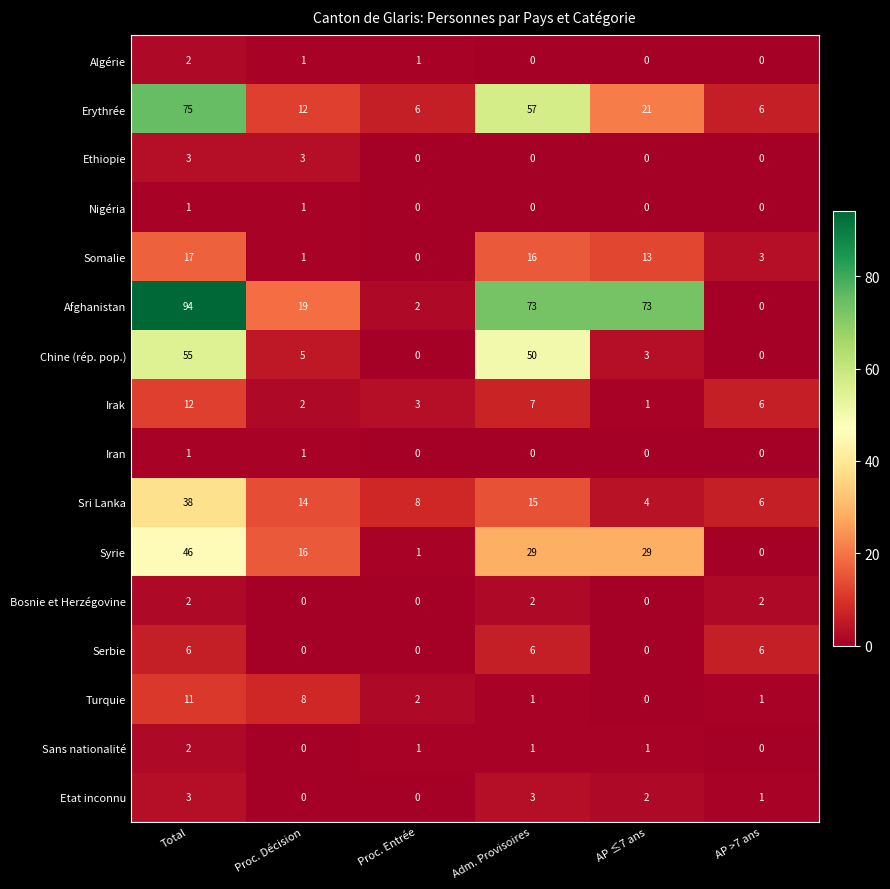

Which category has the highest value across all series?

Total